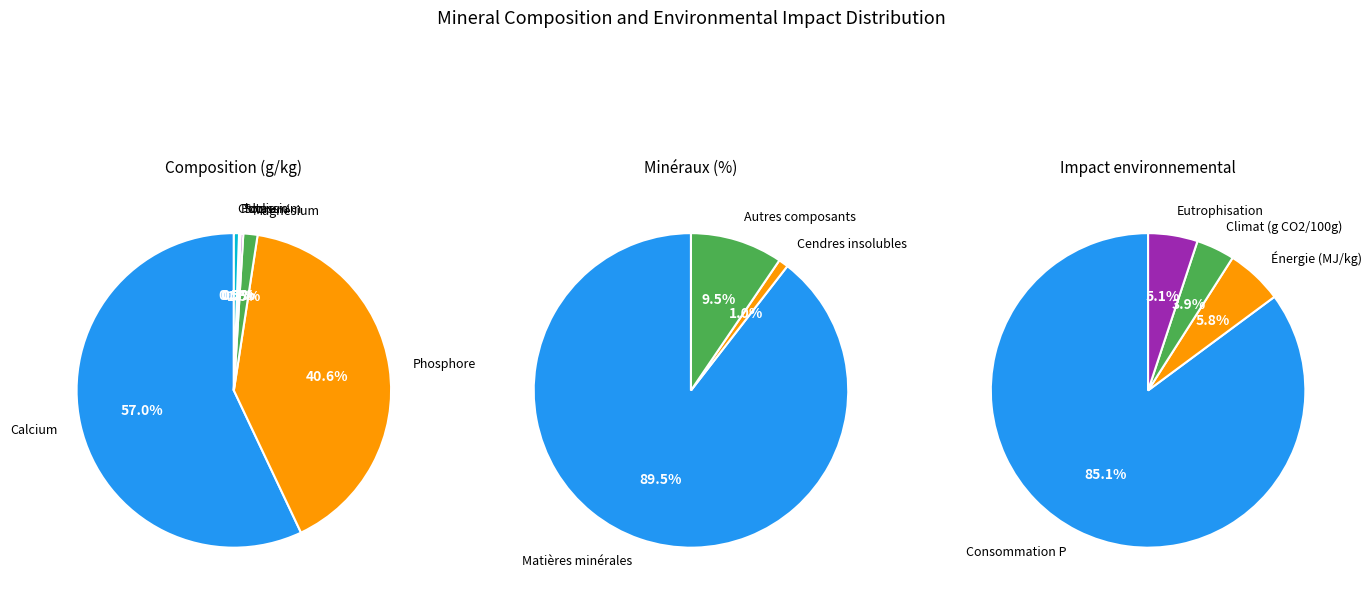

True or false: Potassium accounts for 1% of the total.

False